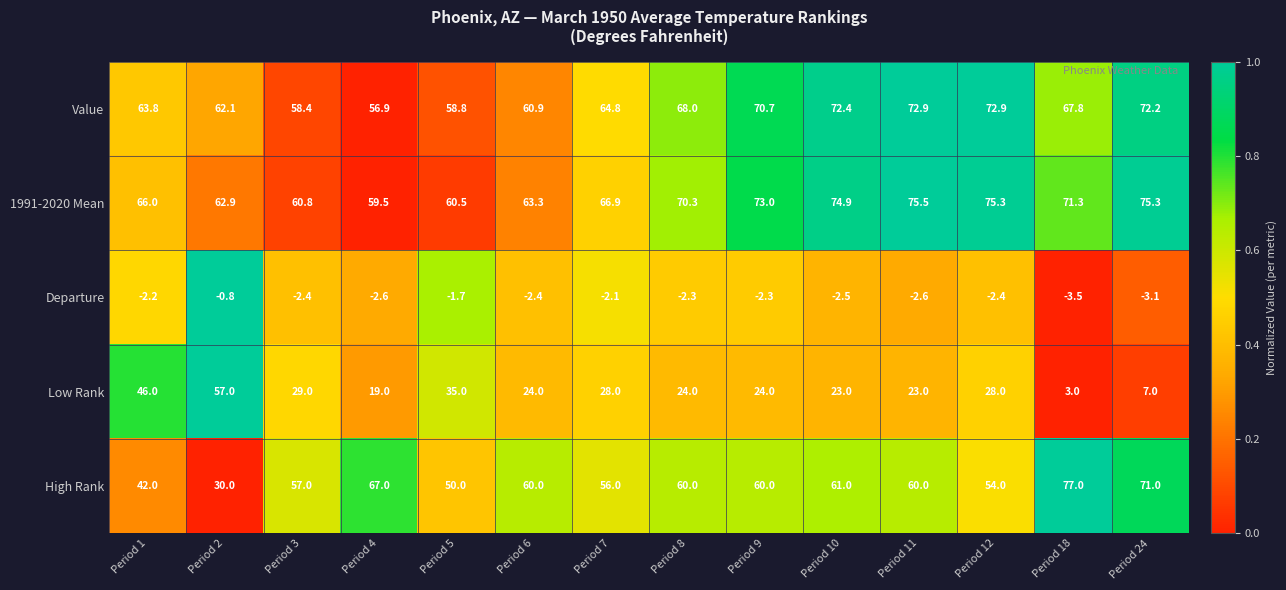

The value of Departure at Period 24 is -3.1. True or false?

True